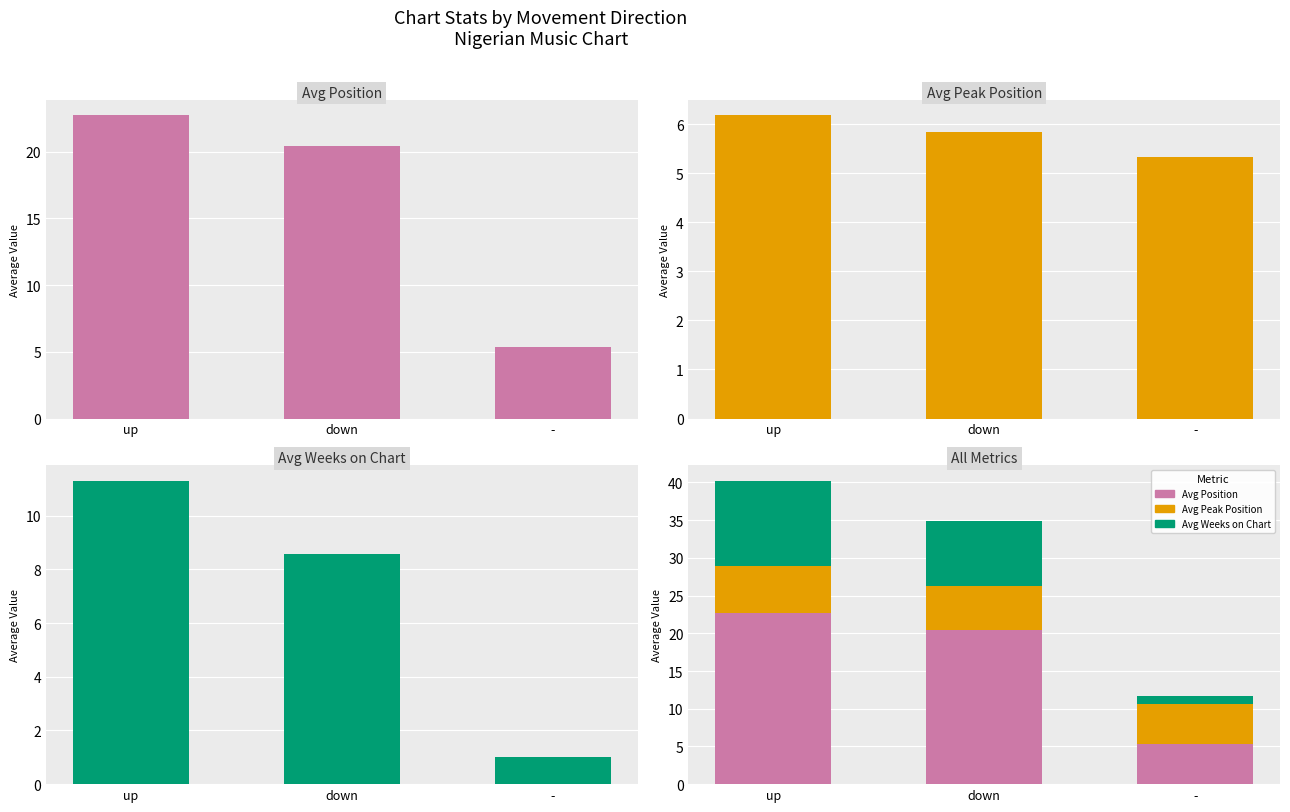

Which label corresponds to the largest value in the chart?

up